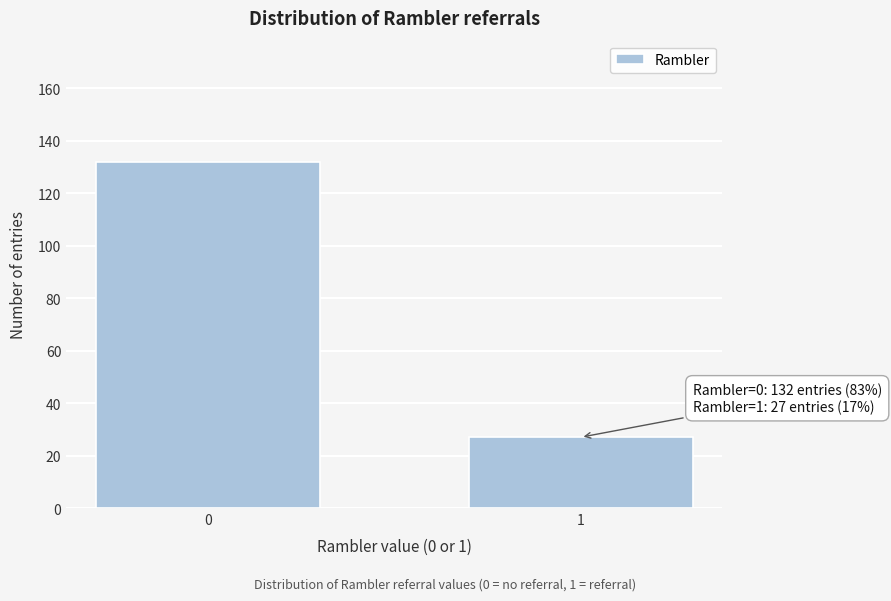

Reading right to left, list all the values displayed in this chart.

1=27	0=132